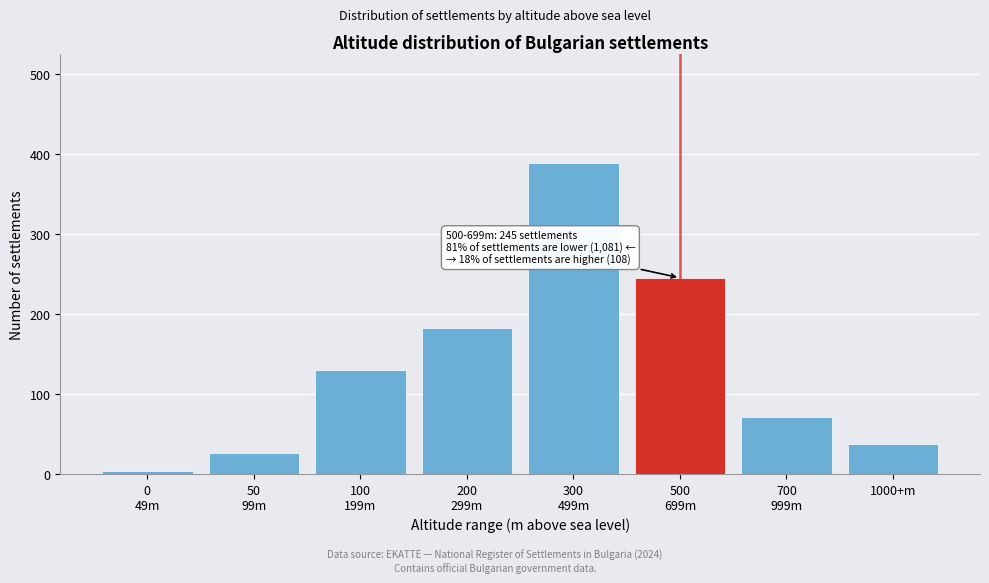

Reading left to right, transcribe all the data shown in this chart.

4	26	130	182	389	245	71	37